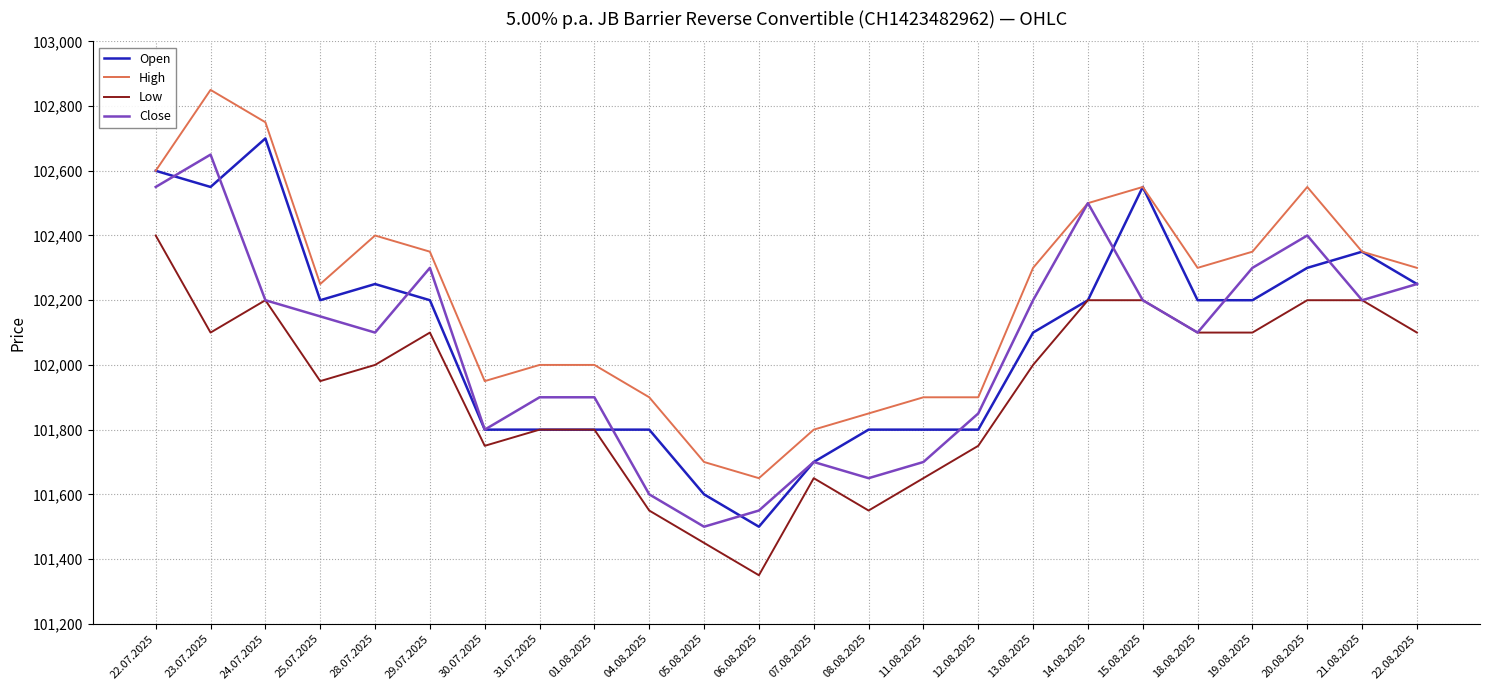

The Close series shows 35573 at 18.08.2025. True or false?

False